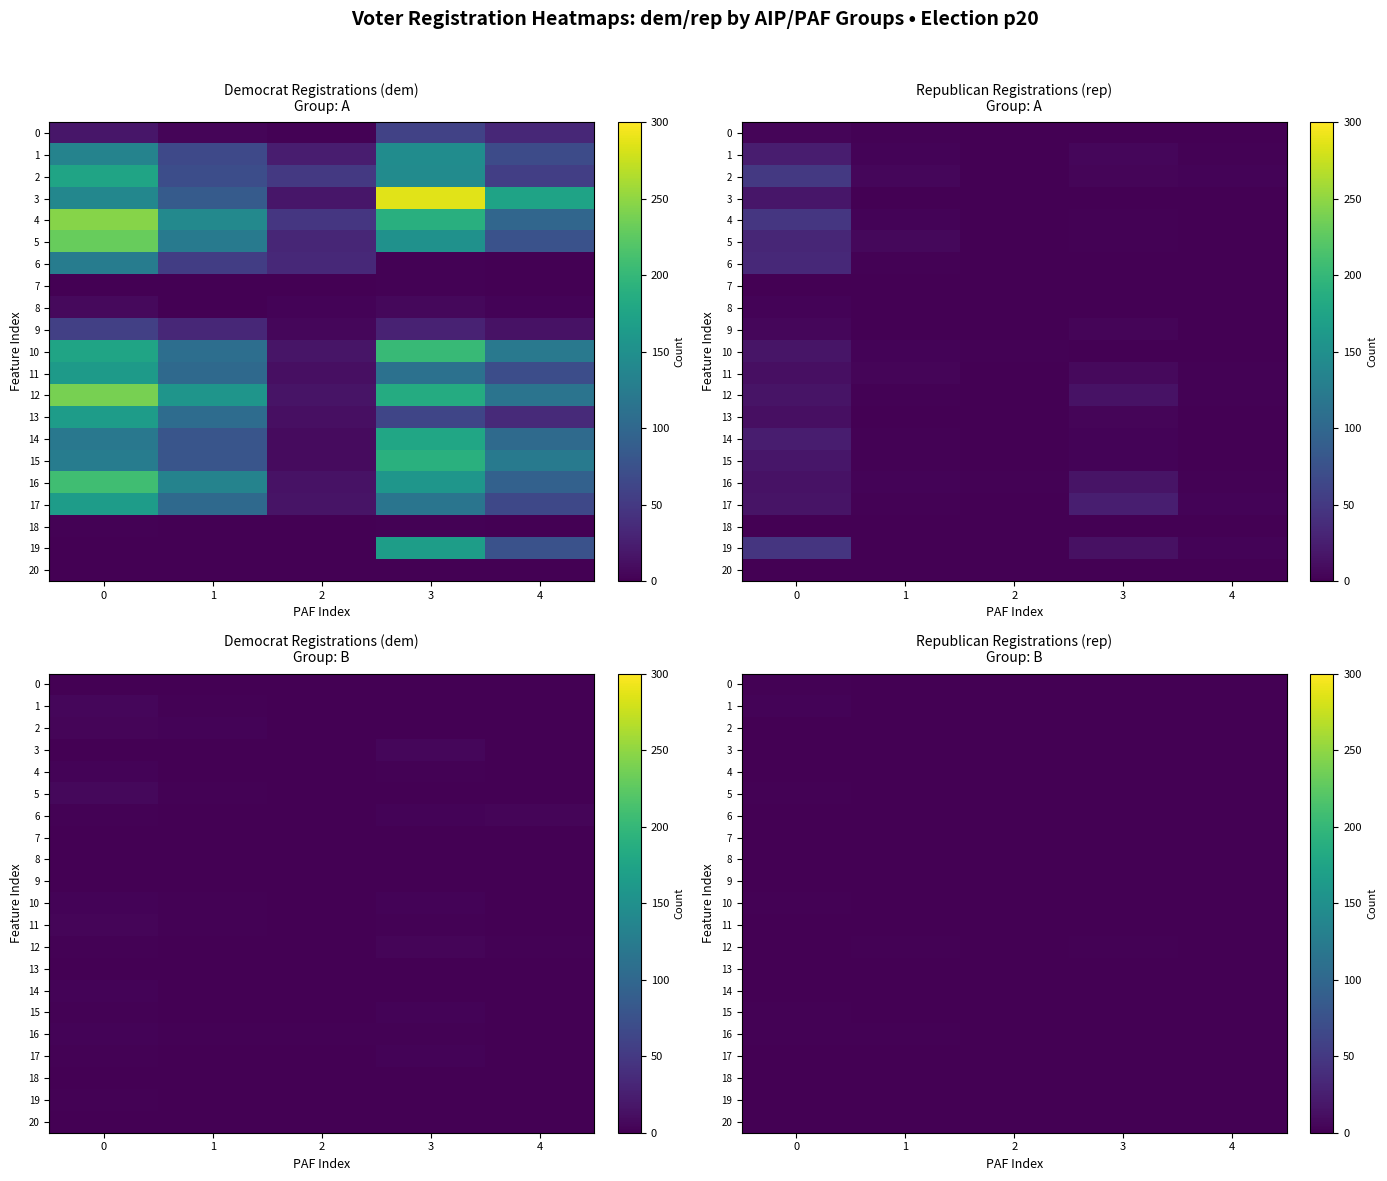

List the series in order of their peak value, lowest first.

2, 3, 6, 7, 8, 11, 17, 18, 20, 4, 9, 13, 14, 19, 0, 5, 10, 12, 15, 16, 1